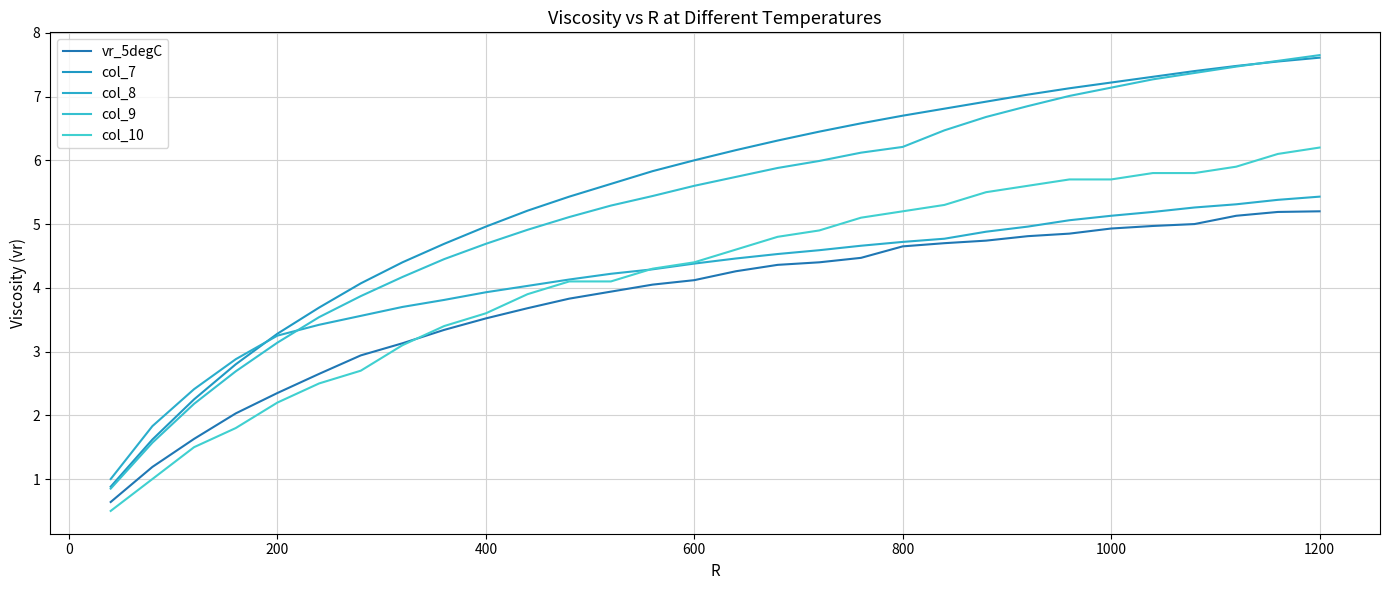

Does the chart display data point markers on the line(s)?

No